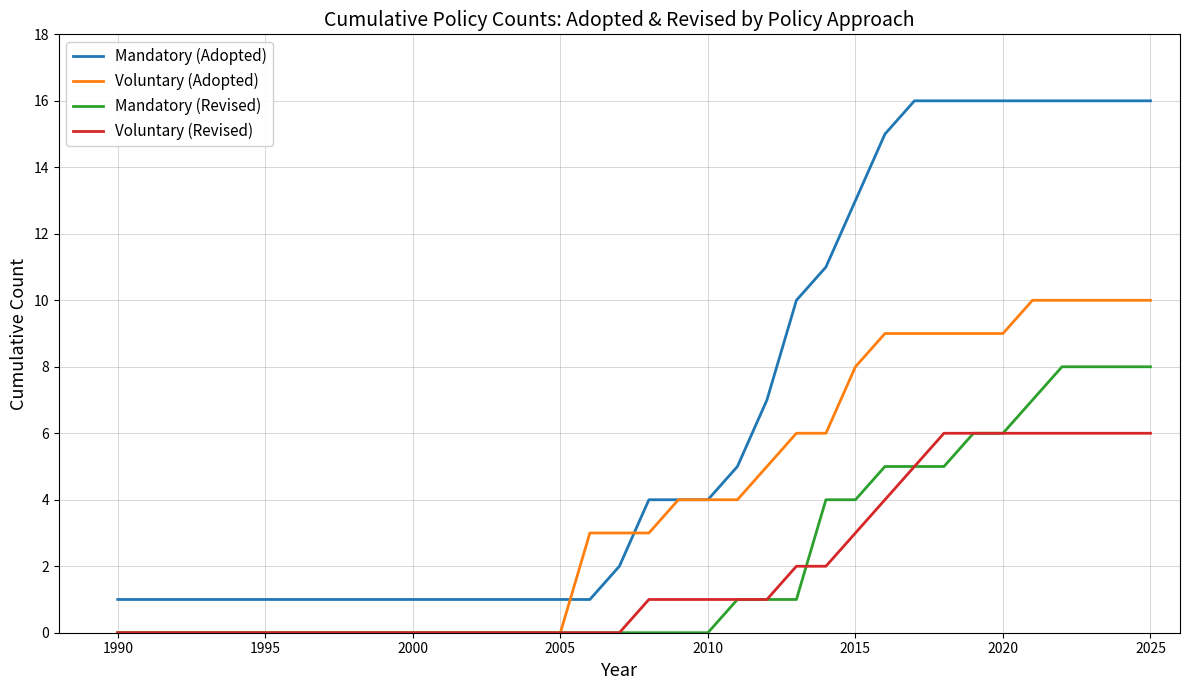

Count the number of data series in this chart.

4